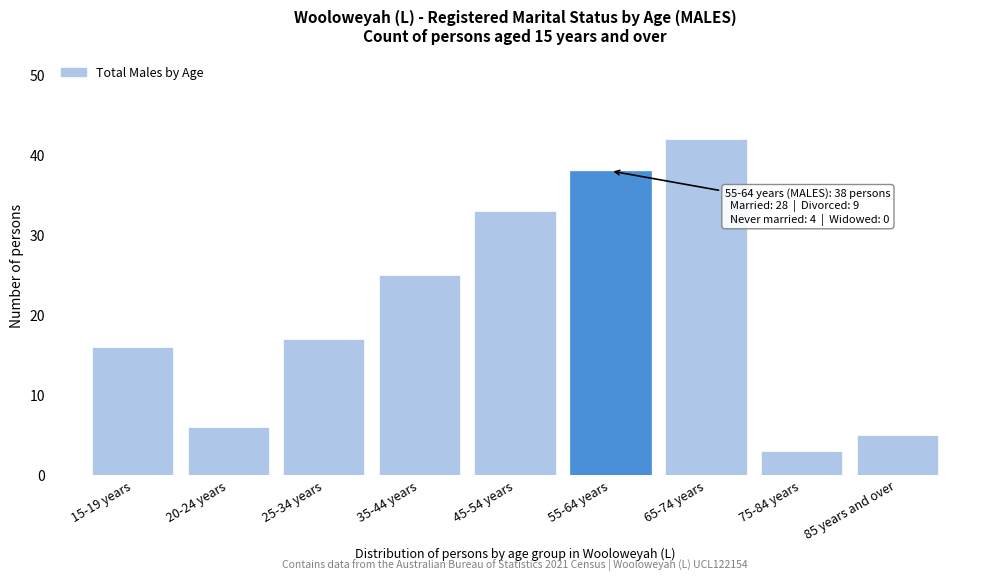

Reading right to left, transcribe all the data shown in this chart.

5	3	42	38	33	25	17	6	16